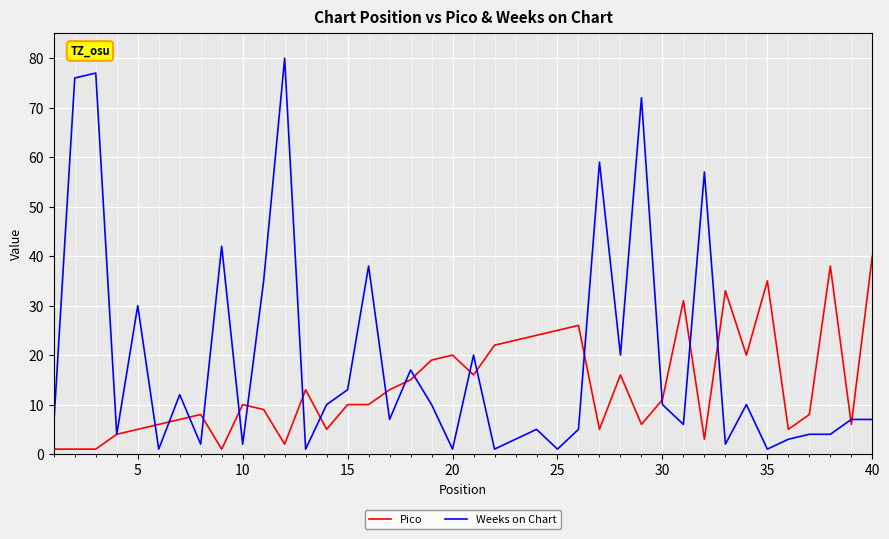

What is the highest value of the Pico series?

40